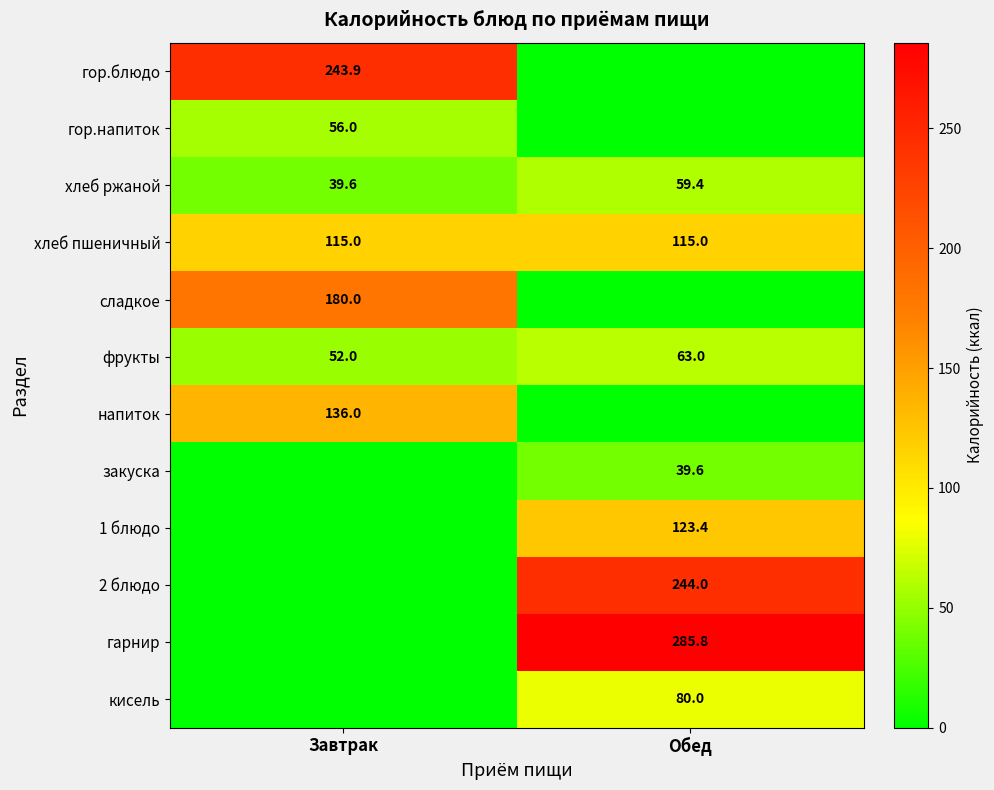

What is the sum of the фрукты values at Обед and Завтрак?

115.0